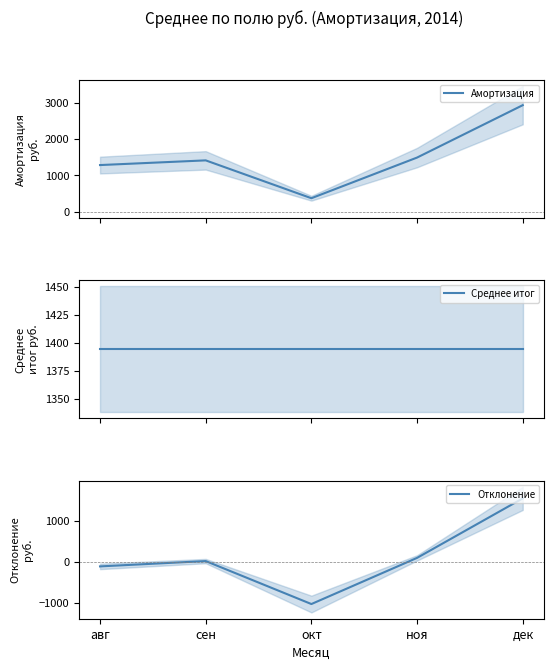

Which series ends up on top after the final intersection of Среднее итог and Амортизация?

Амортизация